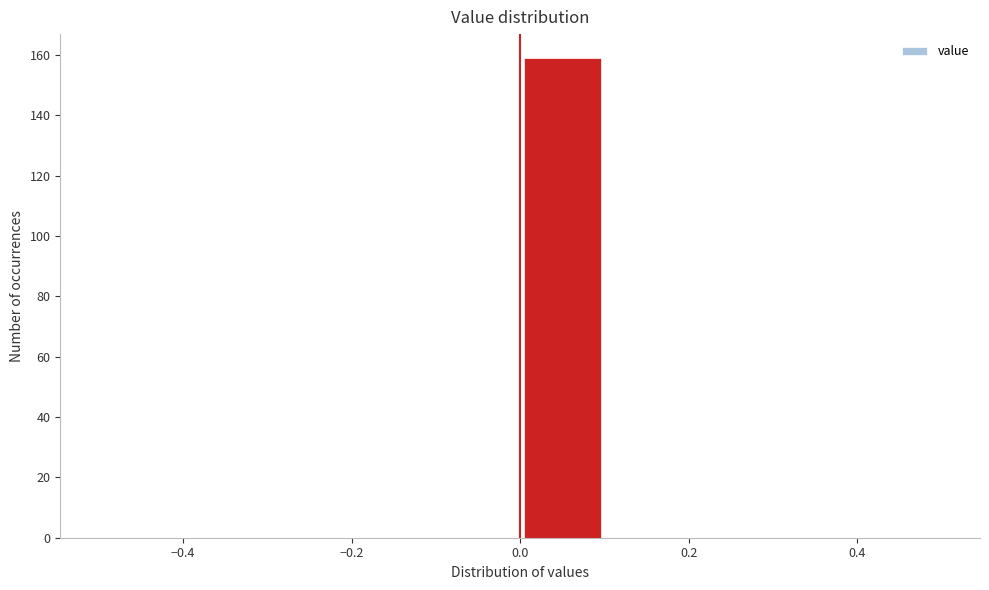

Which range on the x-axis has the tallest bar?

0.0 to 0.1